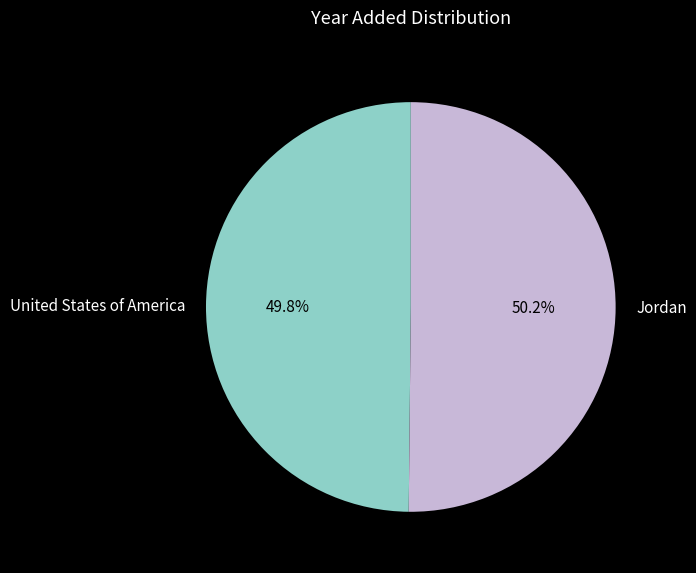

How many slices are in this pie chart?

2